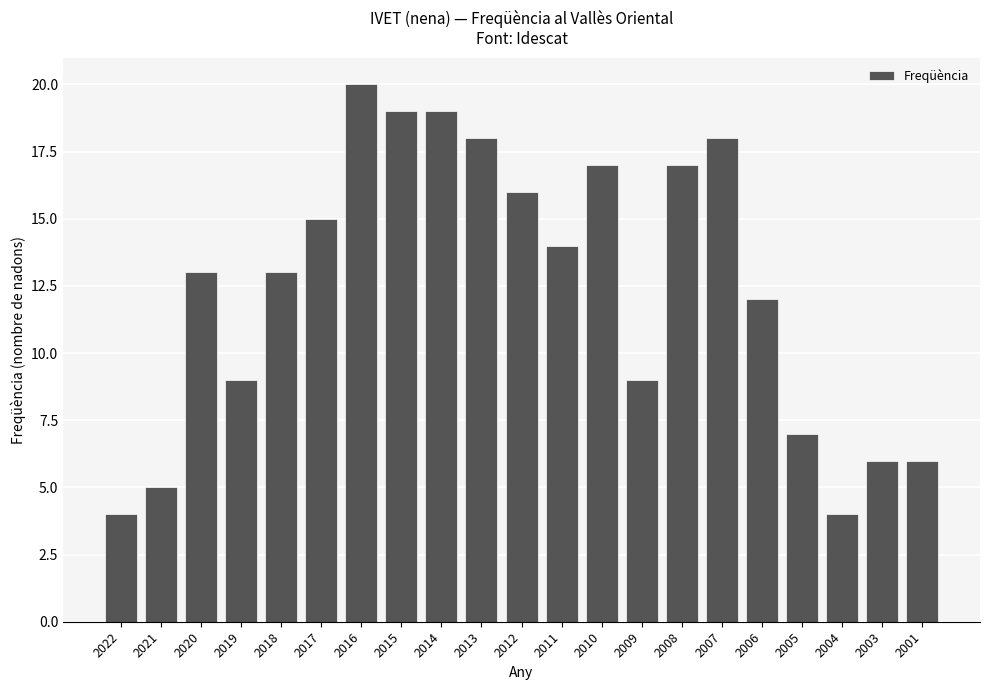

What is the minimum value shown in the chart?

4